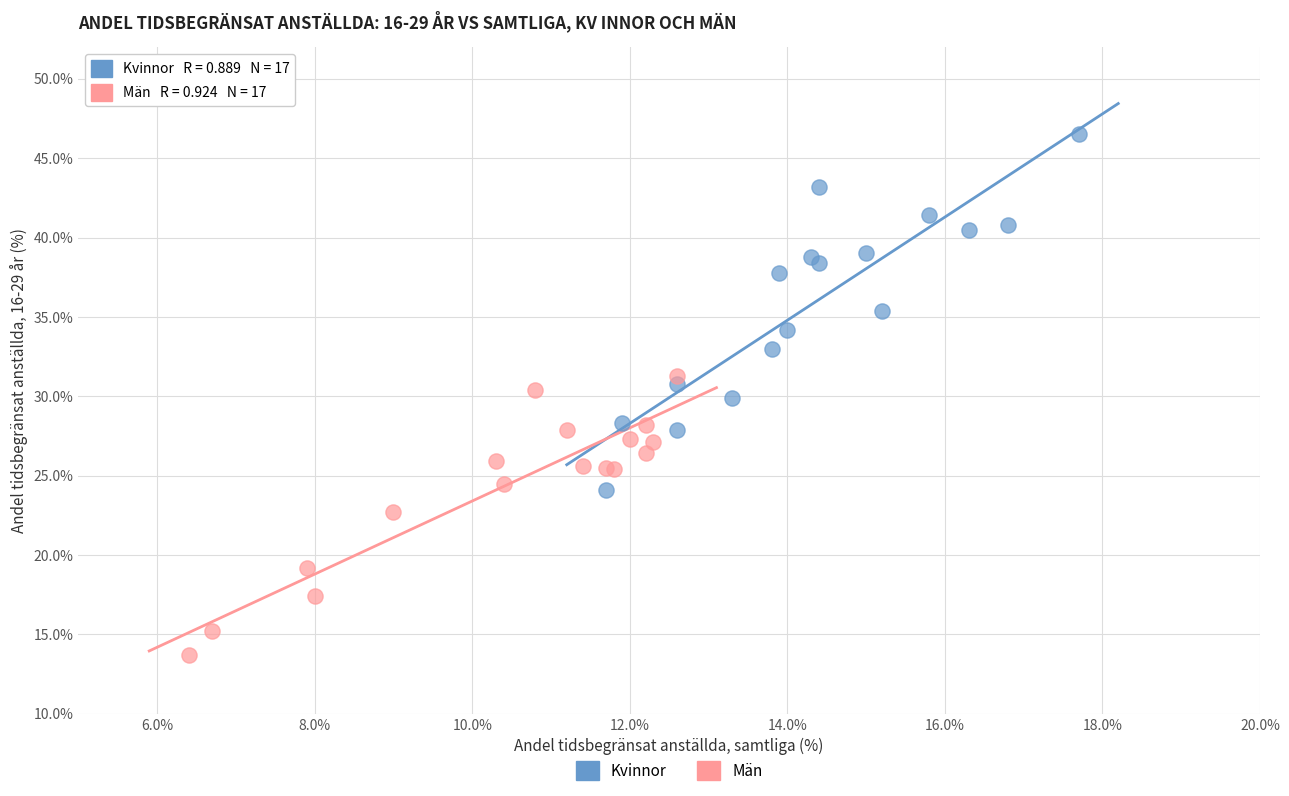

Which series contains the highest Y value?

Kvinnor